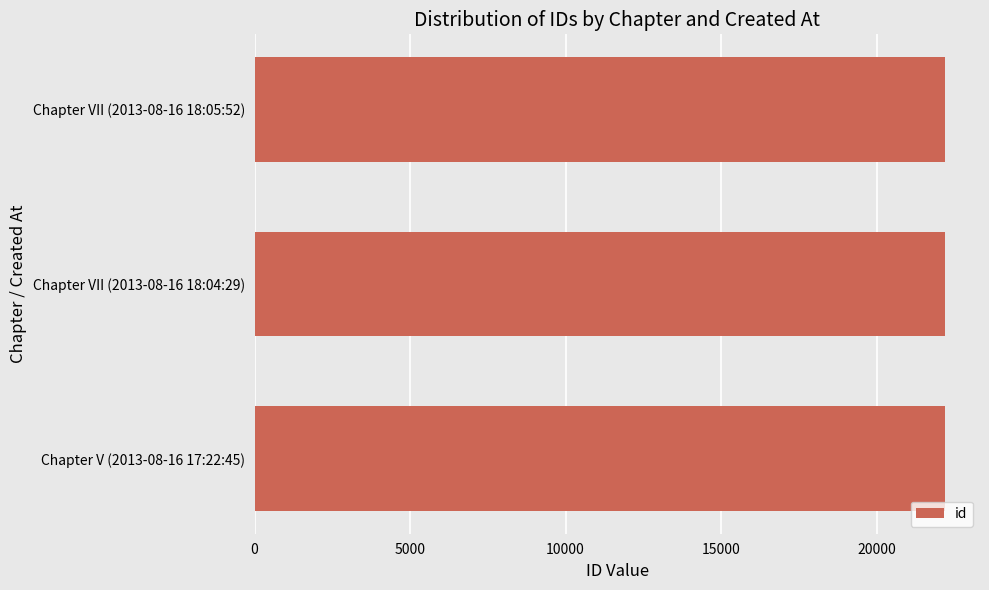

What is the smallest value displayed?

22208